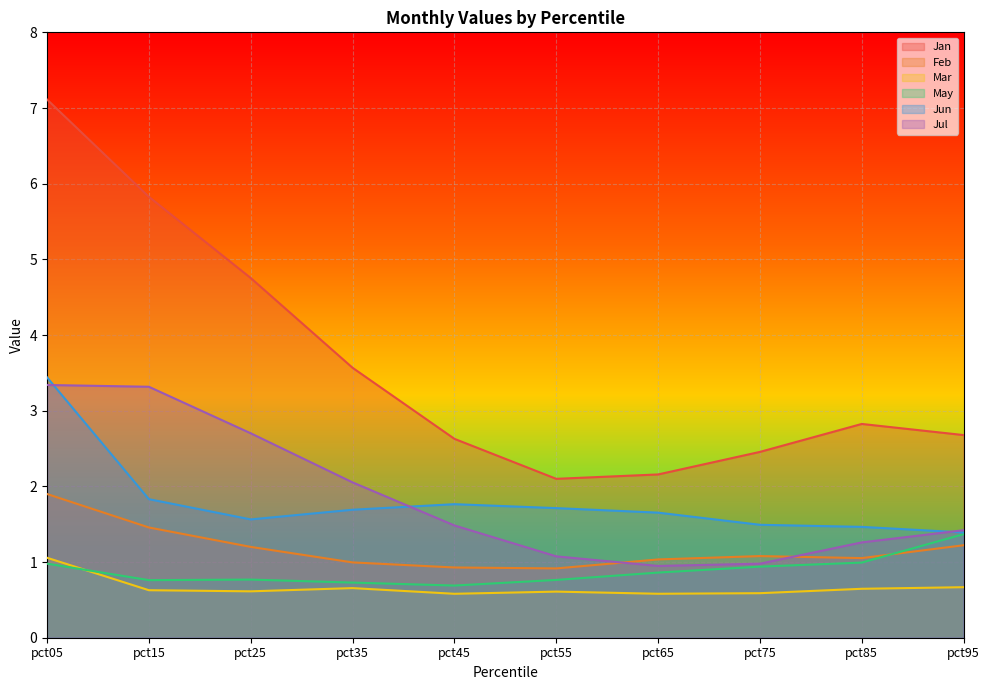

What are all the series names shown in the legend?

Jan, Feb, Mar, May, Jun, Jul